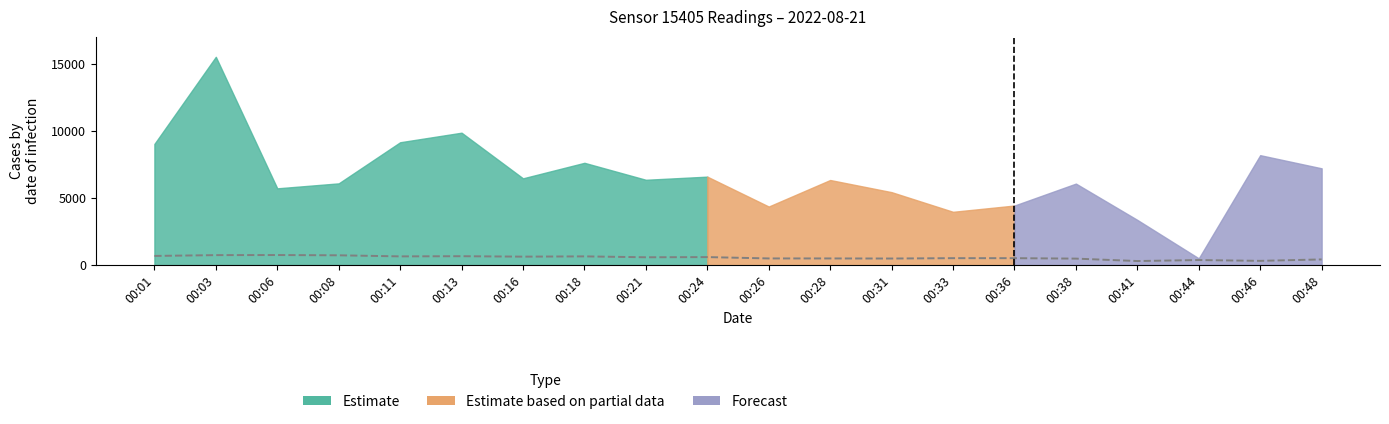

What is the difference between the values at 00:01 and 00:33?

166.7